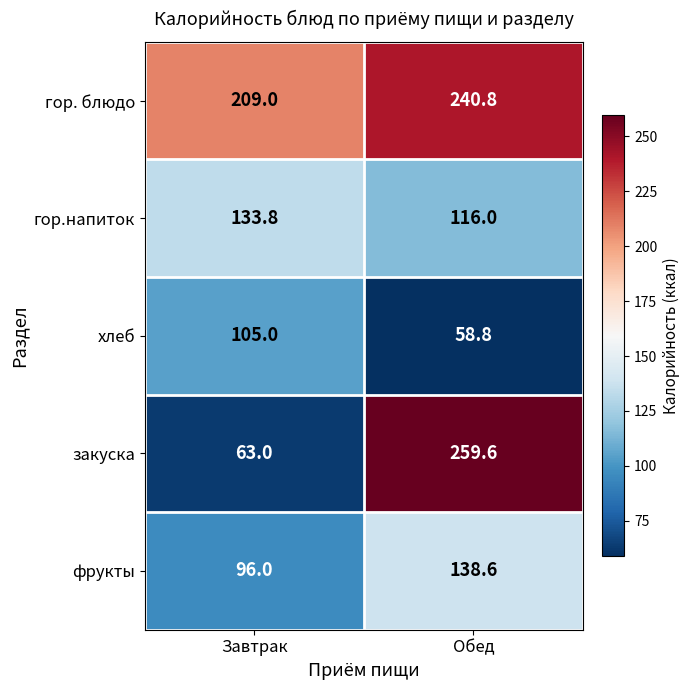

At how many categories does at least one series exceed 217?

1